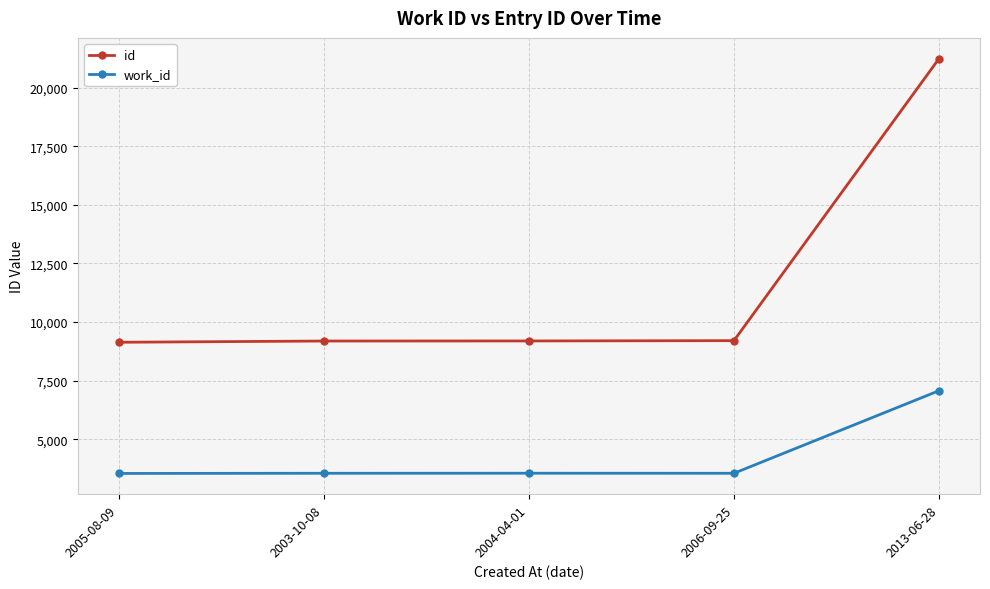

True or false: id and work_id intersect in this chart.

False